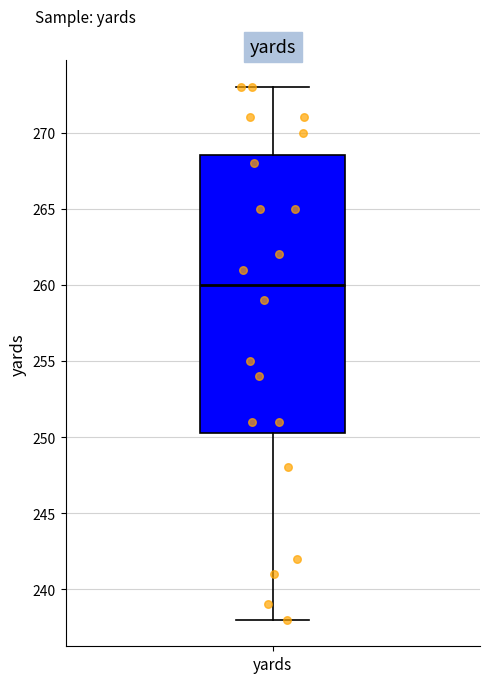

Transcribe this box plot: give where the median line is, the range the box spans, and where the two whiskers end, as read against the y-axis. The values are not printed on the chart, so give them approximately, as read against the axis.

median 260.0, box 250.5 to 268.5, whiskers 238.0 to 273.0